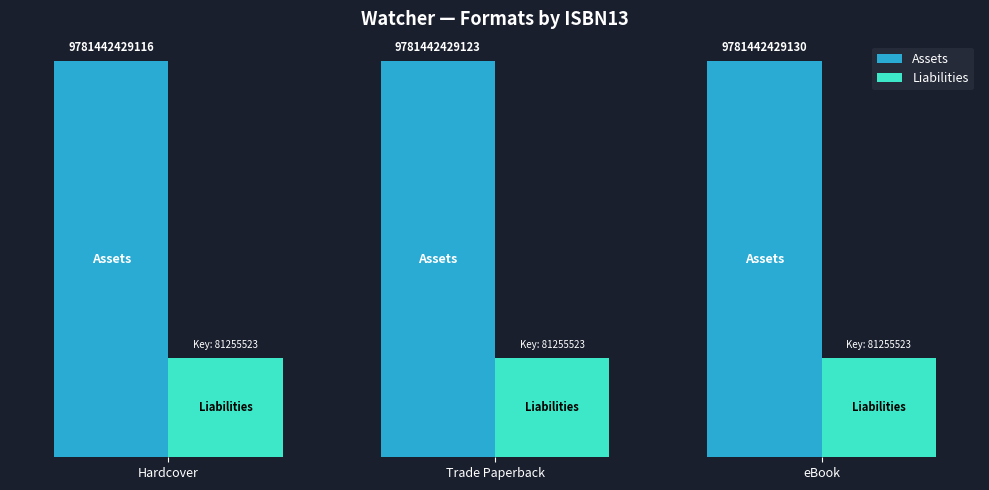

At which label is Liabilities closest to 0?

Hardcover